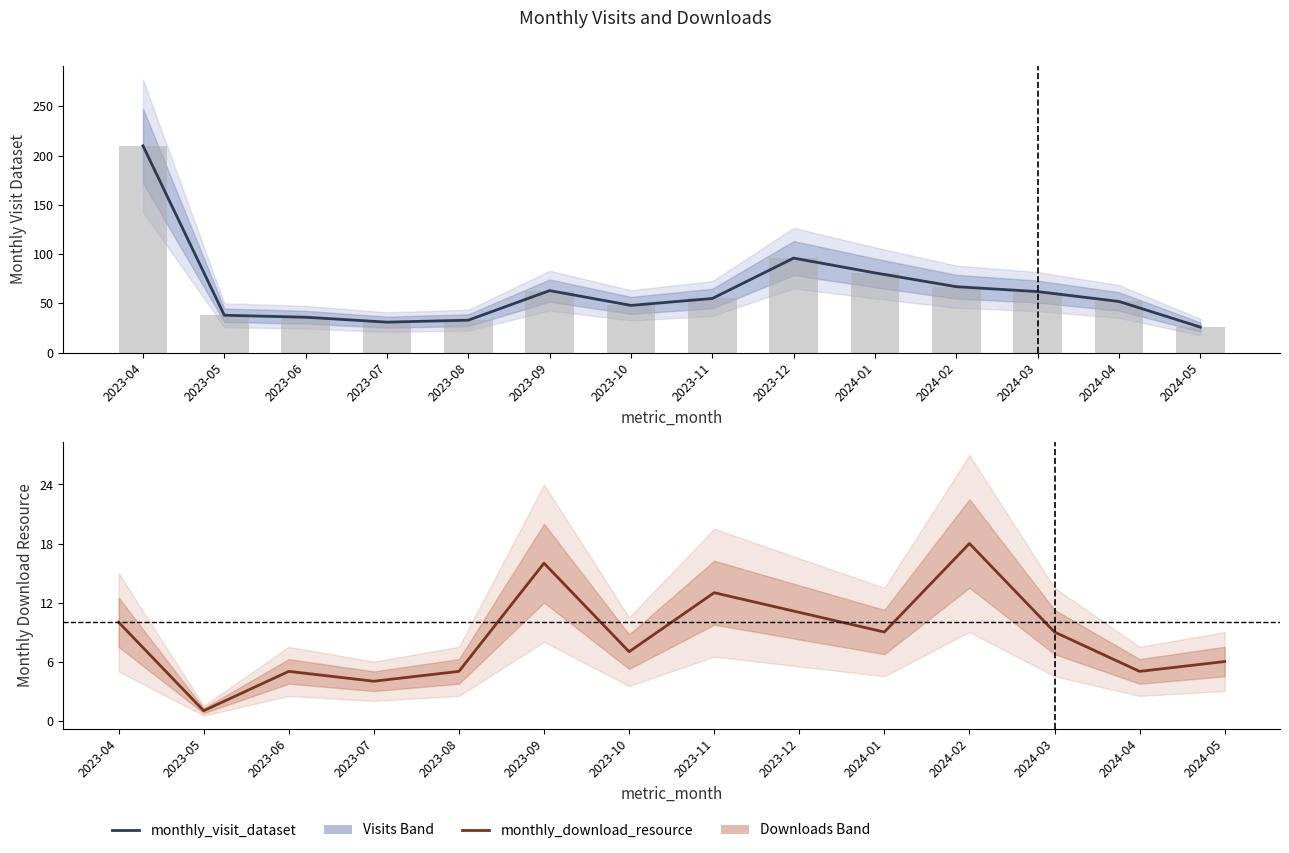

Rank the series by their maximum value, from lowest to highest.

monthly_download_resource, monthly_visit_dataset